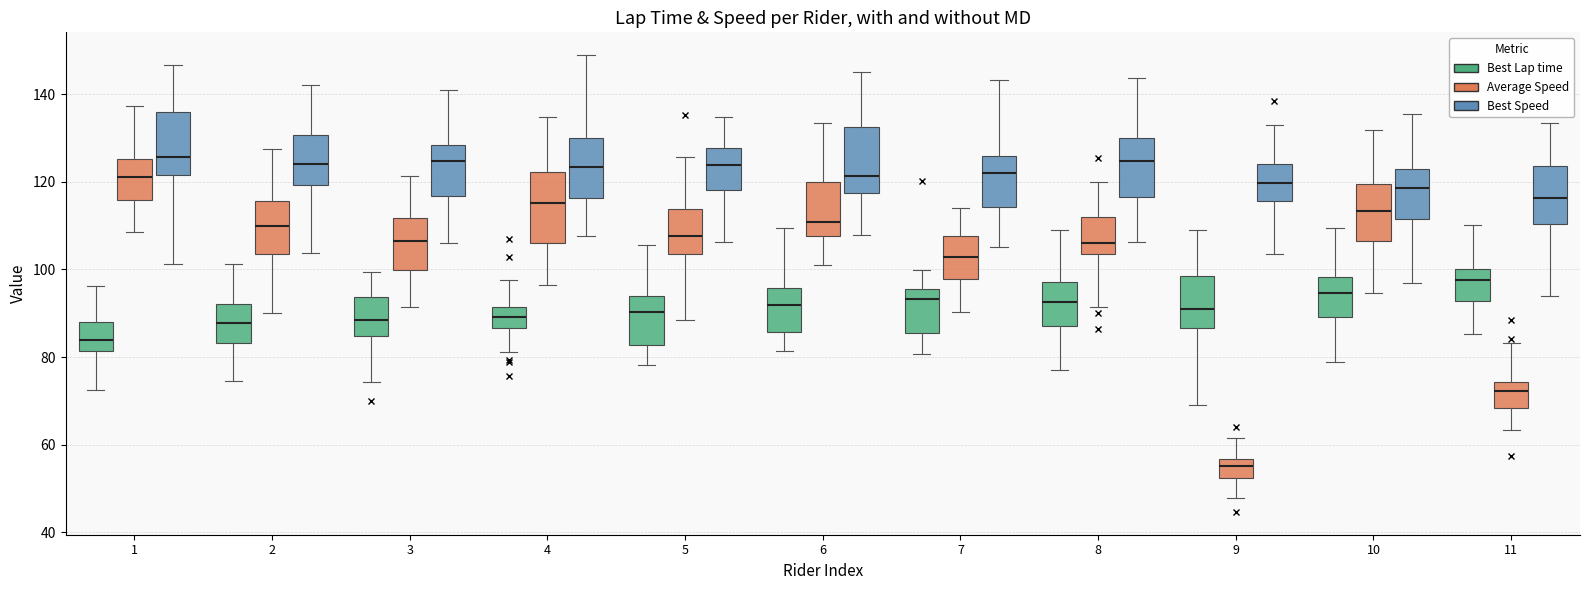

Where does the upper whisker of the box for 7 (Average Speed) end on the y-axis? The values are not printed on the chart, so give them approximately, as read against the axis.

114